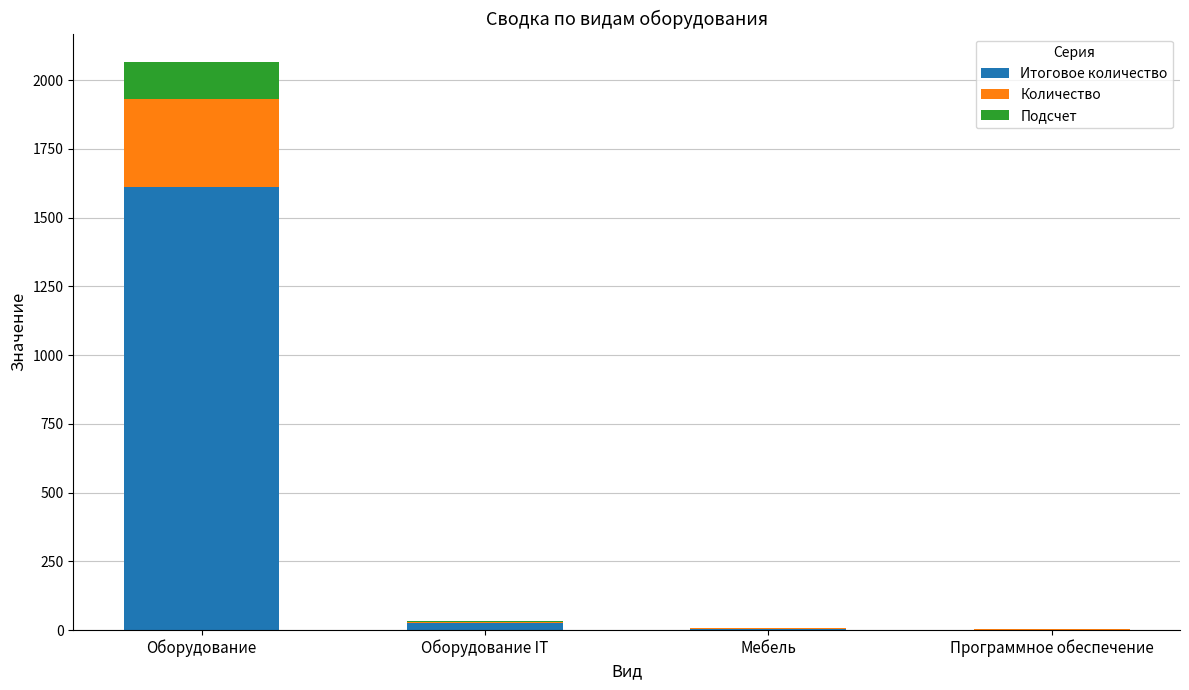

At which category is the sum across all series the highest?

Оборудование